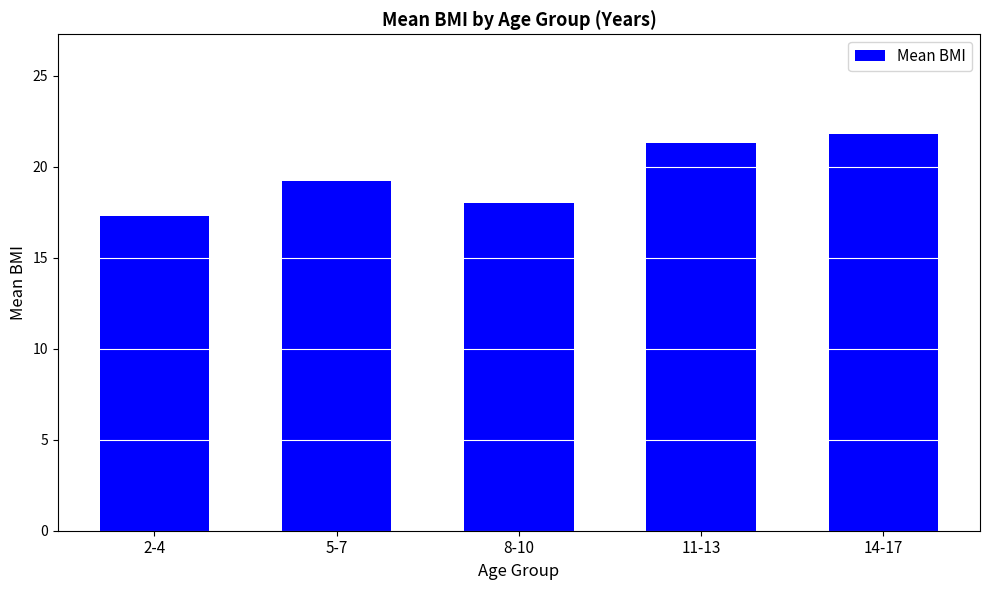

The value at 11-13 is 21.3. True or false?

True